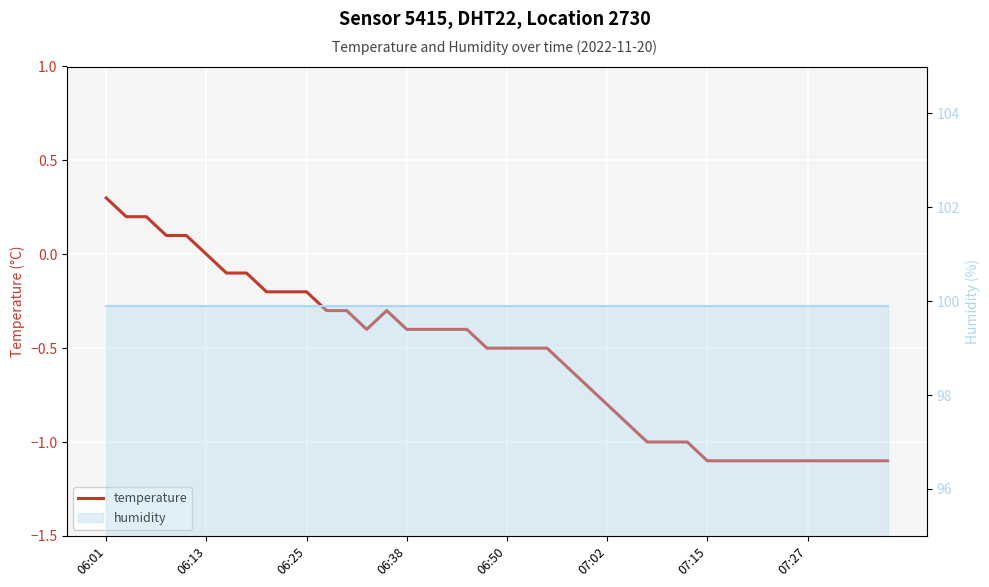

True or false: humidity (line) has more than 2 interior local peaks.

False